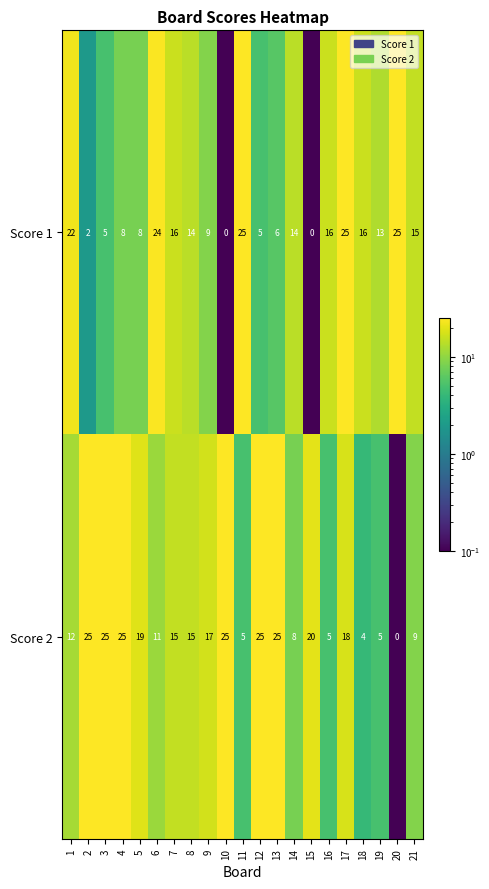

Between 9 and 21, which series saw the biggest shift?

Score 2